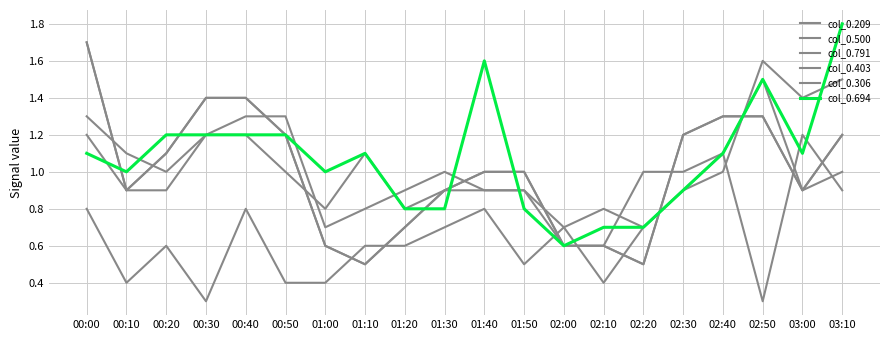

Reading left to right, transcribe all the data shown in this chart.

col_0.209: 00:00=1.7	00:10=0.9	00:20=1.1	00:30=1.4	00:40=1.4	00:50=1.2	01:00=0.6	01:10=0.5	01:20=0.7	01:30=0.9	01:40=1.0	01:50=1.0	02:00=0.6	02:10=0.6	02:20=0.5	02:30=1.2	02:40=1.3	02:50=1.3	03:00=0.9	03:10=1.2
col_0.500: 00:00=0.8	00:10=0.4	00:20=0.6	00:30=0.3	00:40=0.8	00:50=0.4	01:00=0.4	01:10=0.6	01:20=0.6	01:30=0.7	01:40=0.8	01:50=0.5	02:00=0.7	02:10=0.4	02:20=0.7	02:30=0.9	02:40=1.1	02:50=0.3	03:00=1.2	03:10=0.9
col_0.791: 00:00=1.2	00:10=0.9	00:20=0.9	00:30=1.2	00:40=1.2	00:50=1.0	01:00=0.8	01:10=1.1	01:20=0.8	01:30=0.9	01:40=0.9	01:50=0.9	02:00=0.7	02:10=0.8	02:20=0.7	02:30=0.9	02:40=1.0	02:50=1.6	03:00=1.4	03:10=1.5
col_0.403: 00:00=1.3	00:10=1.1	00:20=1.0	00:30=1.2	00:40=1.3	00:50=1.3	01:00=0.7	01:10=0.8	01:20=0.9	01:30=1.0	01:40=0.9	01:50=0.9	02:00=0.6	02:10=0.6	02:20=1.0	02:30=1.0	02:40=1.1	02:50=1.5	03:00=0.9	03:10=1.0
col_0.306: 00:00=1.7	00:10=0.9	00:20=1.1	00:30=1.4	00:40=1.4	00:50=1.2	01:00=0.6	01:10=0.5	01:20=0.7	01:30=0.9	01:40=1.0	01:50=1.0	02:00=0.6	02:10=0.6	02:20=0.5	02:30=1.2	02:40=1.3	02:50=1.3	03:00=0.9	03:10=1.2
col_0.694: 00:00=1.1	00:10=1.0	00:20=1.2	00:30=1.2	00:40=1.2	00:50=1.2	01:00=1.0	01:10=1.1	01:20=0.8	01:30=0.8	01:40=1.6	01:50=0.8	02:00=0.6	02:10=0.7	02:20=0.7	02:30=0.9	02:40=1.1	02:50=1.5	03:00=1.1	03:10=1.8